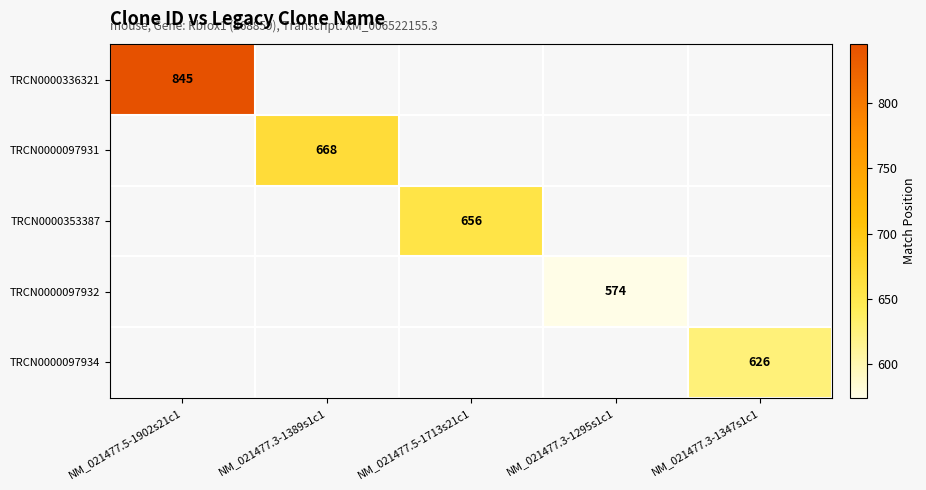

The value of TRCN0000336321 at NM_021477.5-1902s21c1 is 1389. True or false?

False